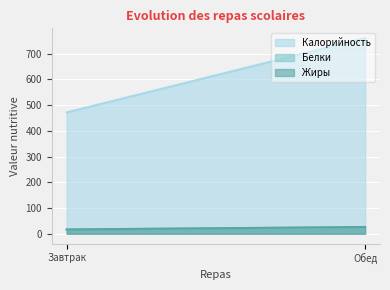

The Жиры series shows 27.9 at Завтрак. True or false?

False